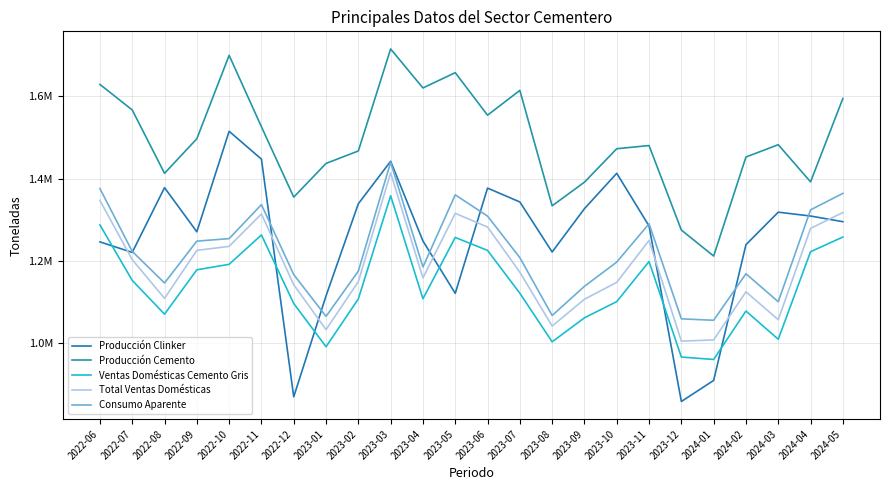

True or false: Producción Cemento and Consumo Aparente cross at least once.

False